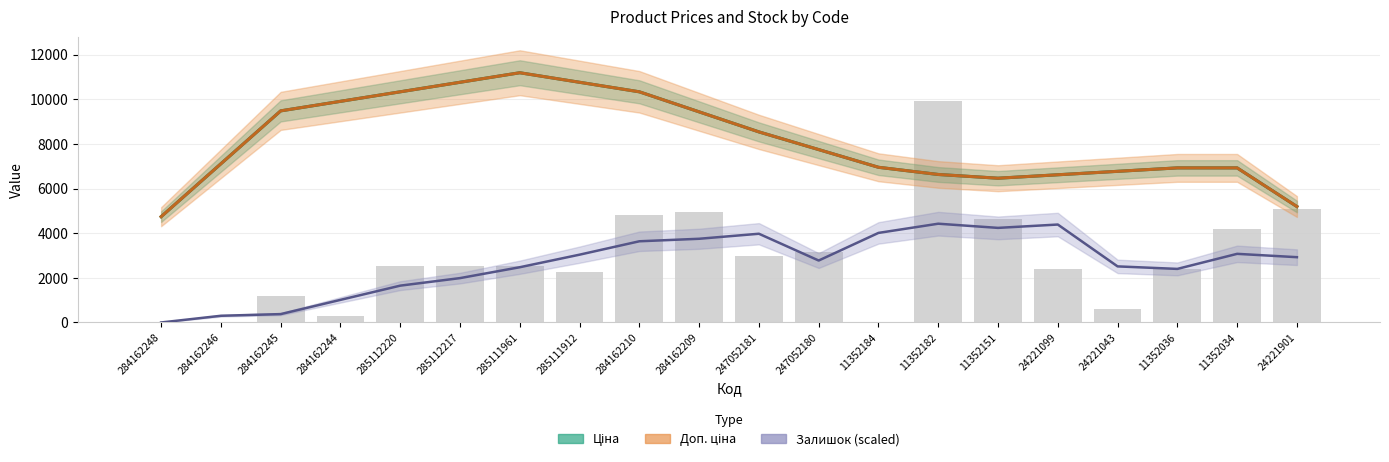

Which series changed the most between 284162248 and 247052181?

Залишок × 150